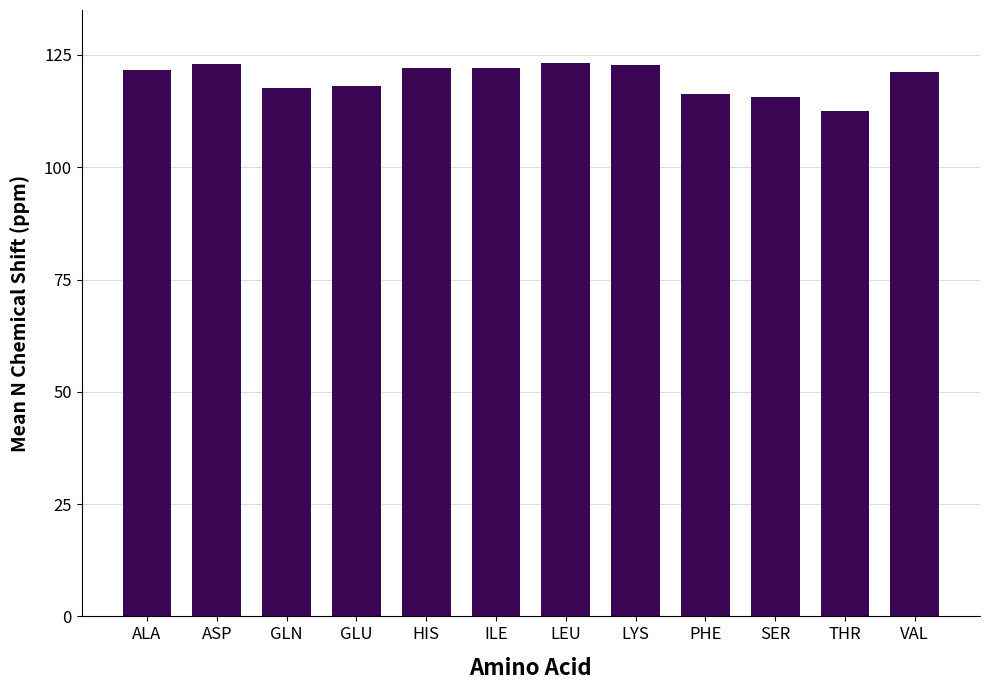

What is the maximum value shown in the chart?

123.2